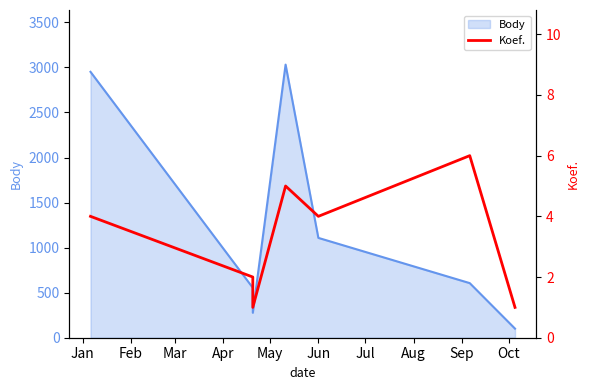

Reading left to right, list all the values displayed in this chart.

4	2	1	5	4	6	1